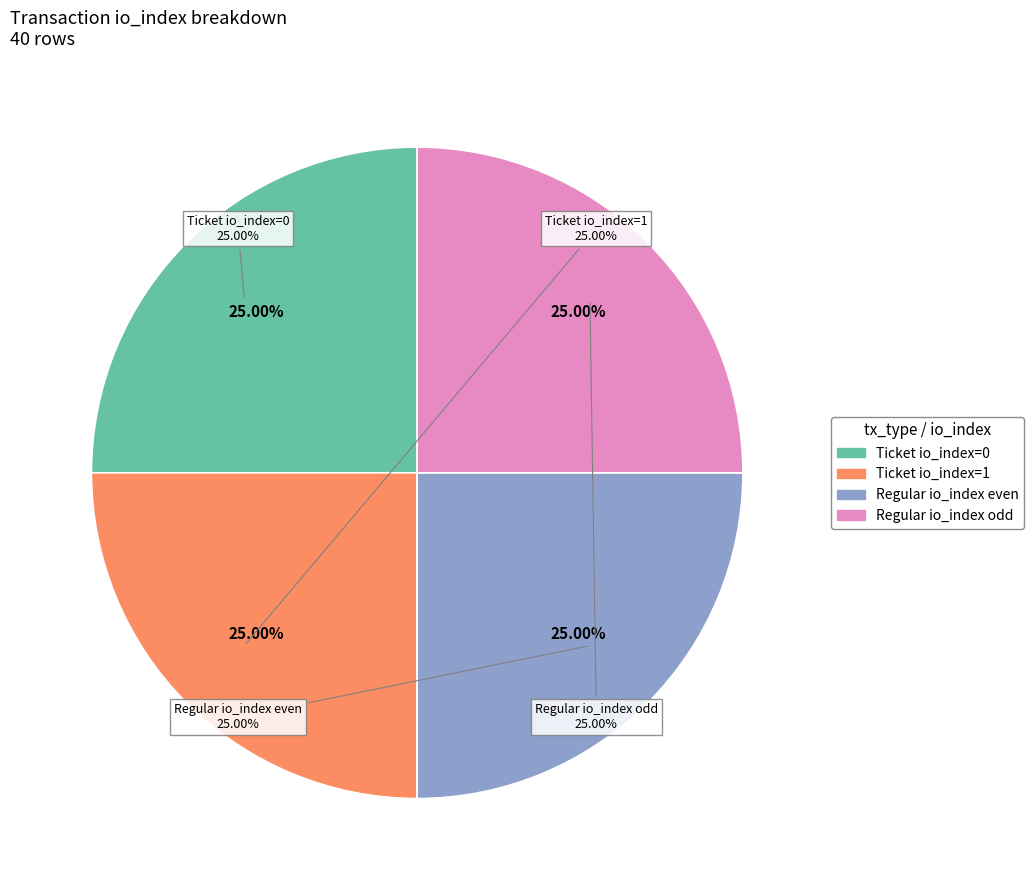

Combined, do Regular (io_index=19) and Regular (io_index=17) account for over 50%?

No